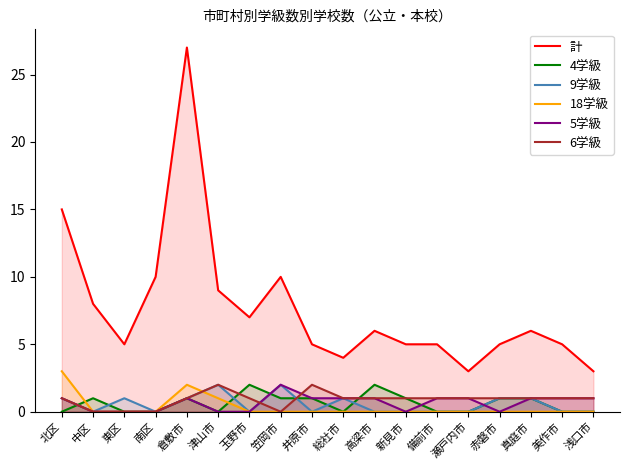

At how many categories does at least one series exceed 1?

18